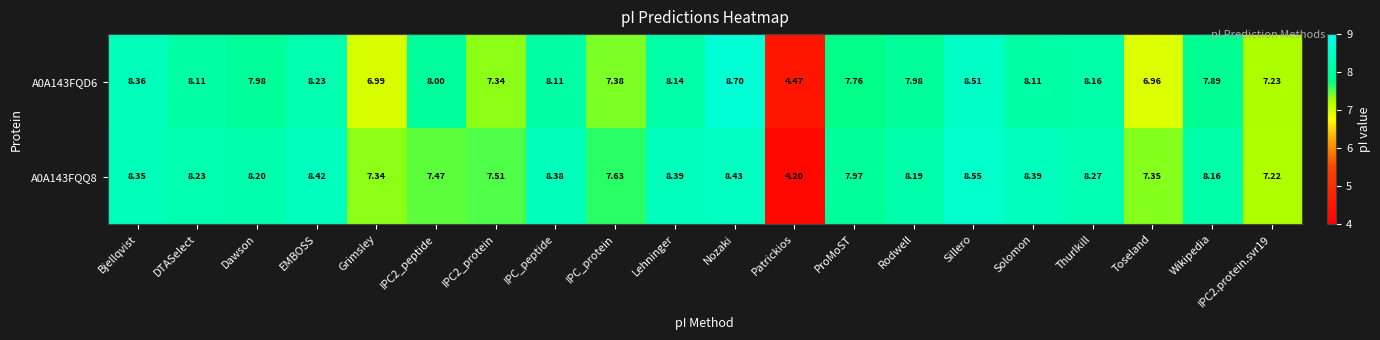

Is the value of A0A143FQQ8 at IPC_protein greater than the value of A0A143FQD6 at IPC2_peptide?

No